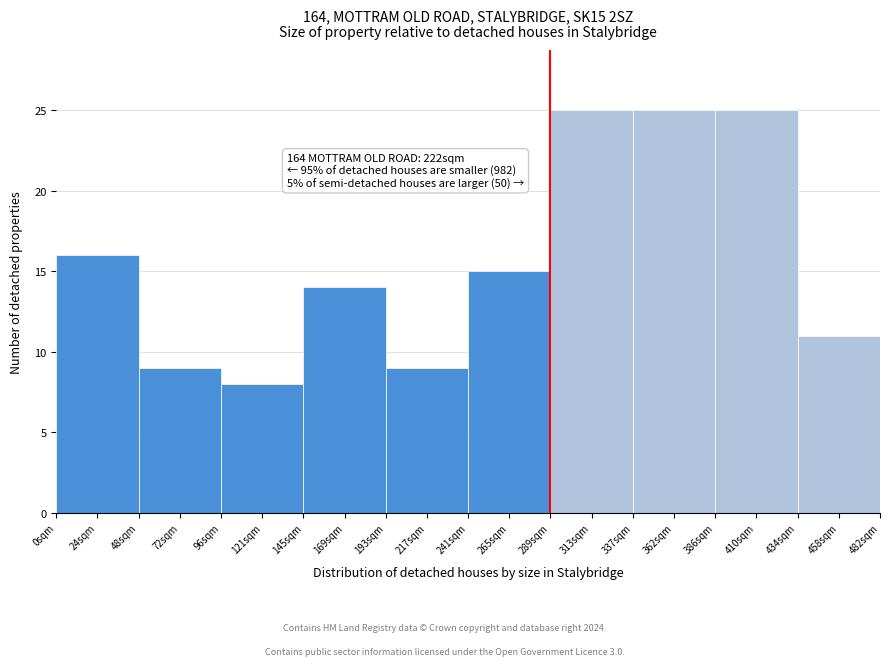

Reading left to right, extract all data points from this chart.

16	9	8	14	9	15	25	25	25	11